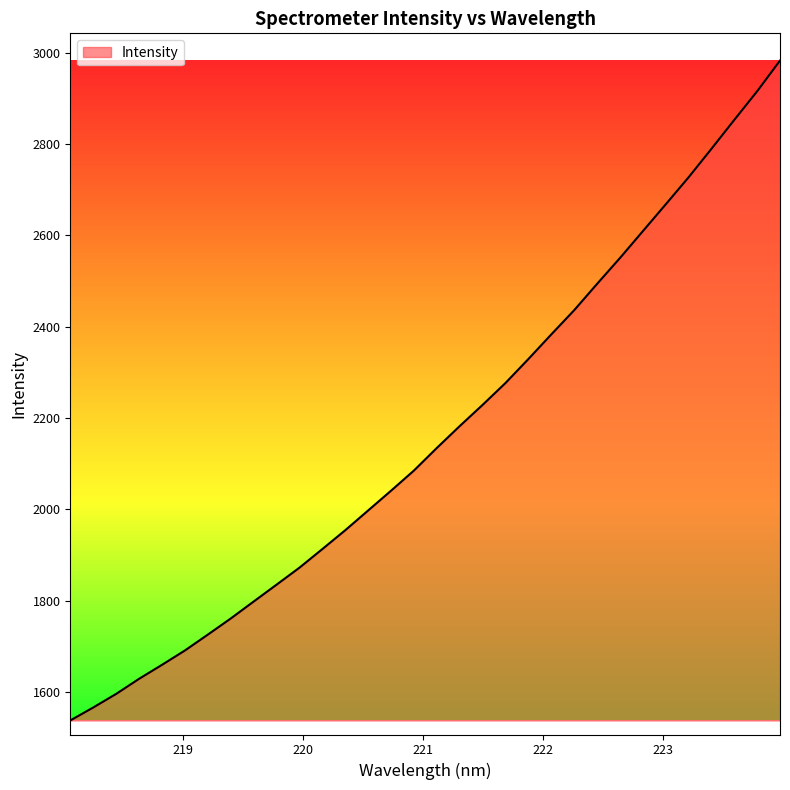

What is the difference between the maximum and minimum values?

1444.9